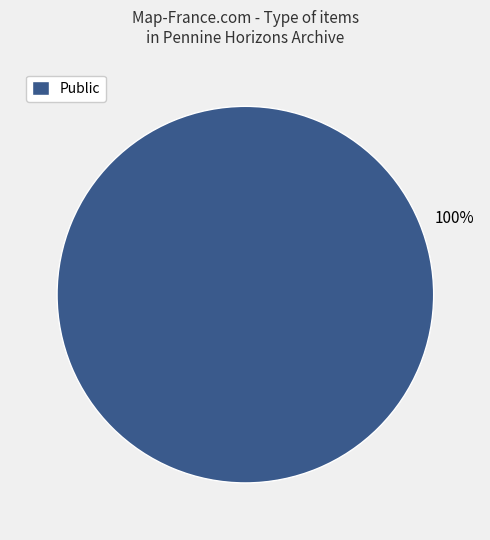

The Public slice represents 100% of the pie. True or false?

True